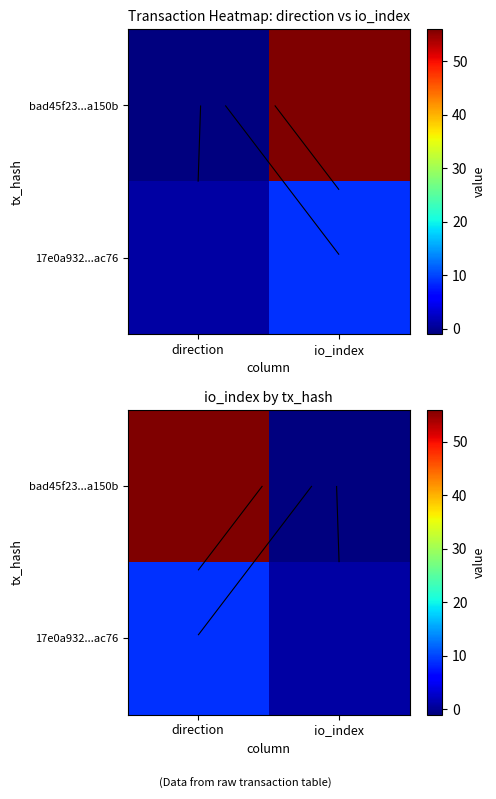

Is the value of bad45f23...a150b at direction greater than the value of 17e0a932...ac76 at io_index?

Yes